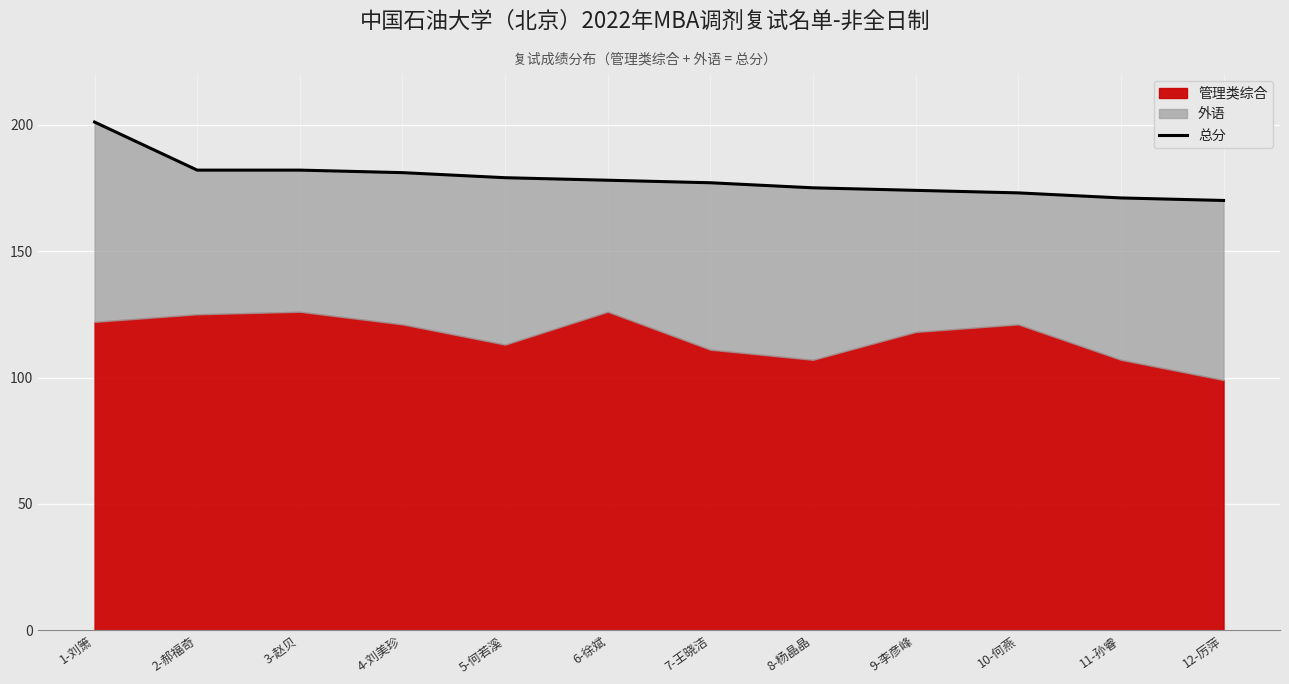

What is the value of the 4th point from the left?

181